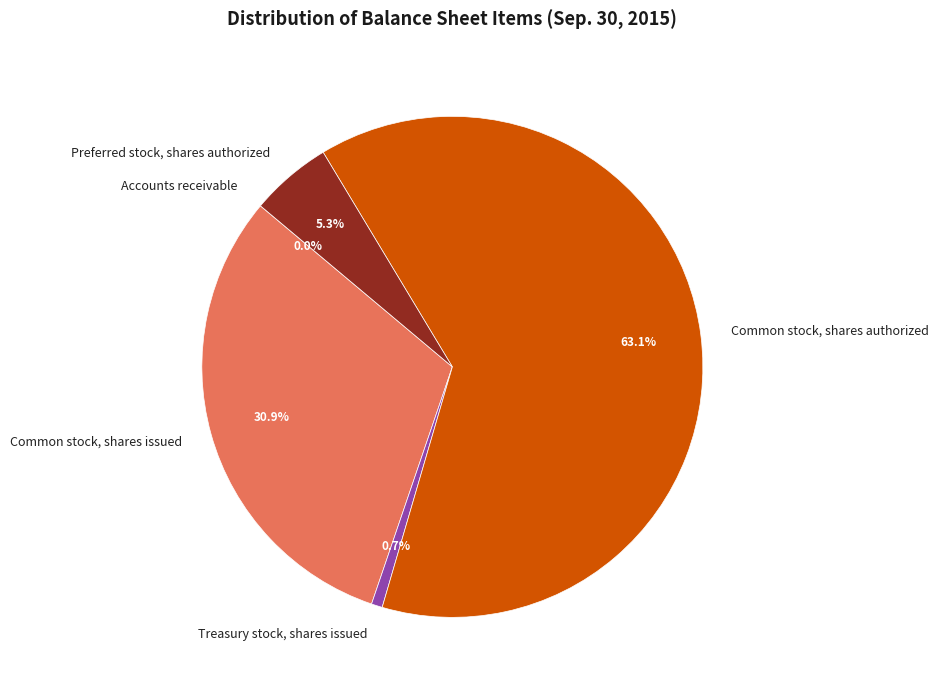

To the nearest percent, what percentage of the pie is Common stock, shares issued?

31%